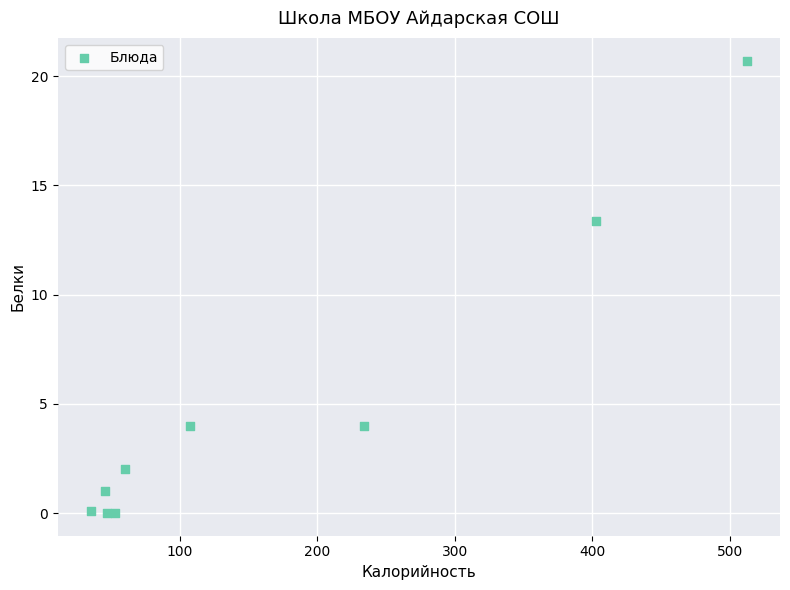

What Y value in the scatter plot is closest to 10?

13.4